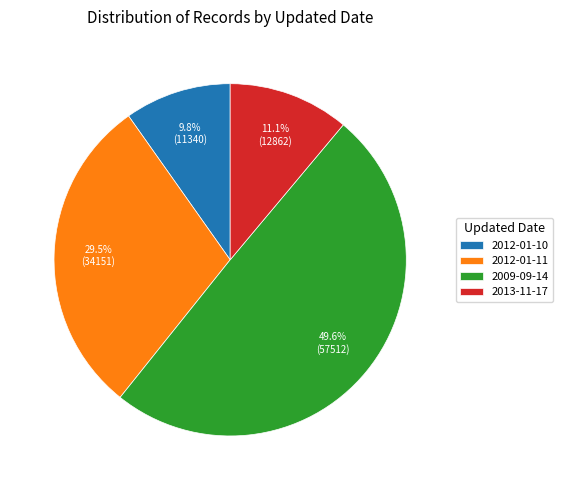

What percentage is NOT represented by 2009-09-14?

50.4%